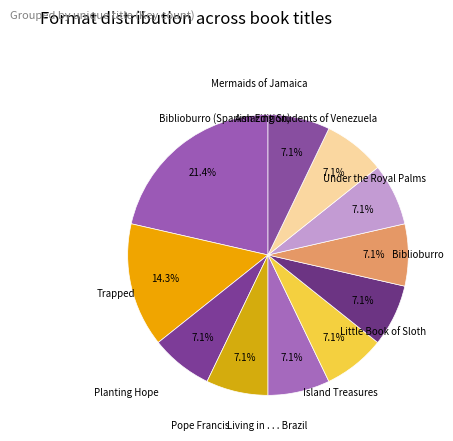

To the nearest percent, what is the combined percentage of Under the Royal Palms and Planting Hope?

14%